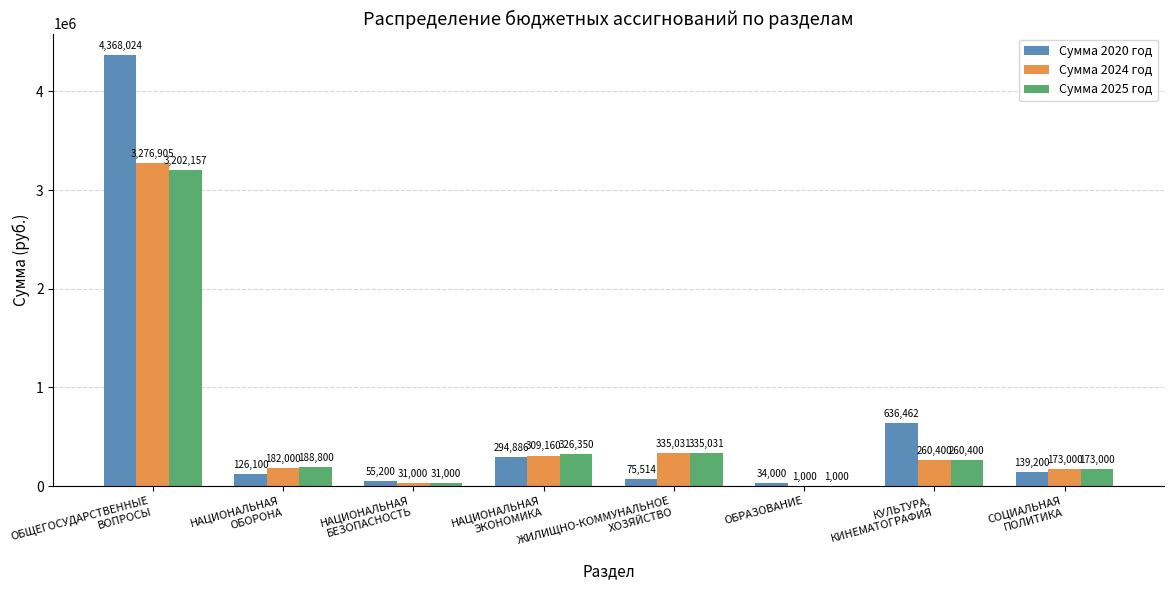

Which series has the largest range (max minus min)?

Сумма 2020 год